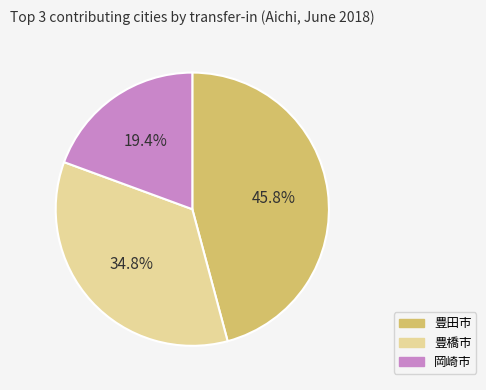

Count the number of slices in the pie.

3